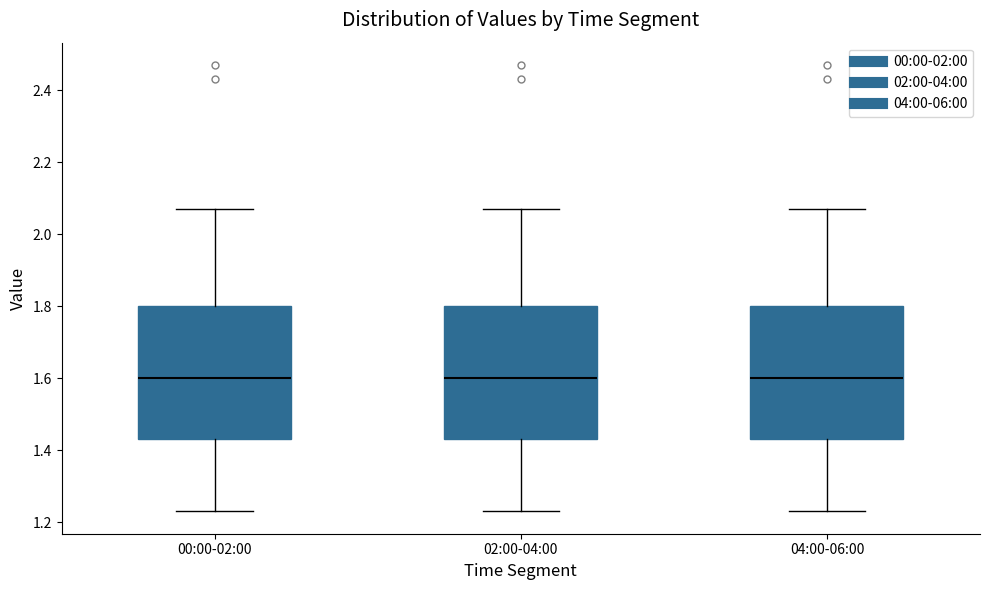

Reading left to right, transcribe this box plot: for each box, give where its median line is, the range the box spans, and where its two whiskers end, as read against the y-axis. The values are not printed on the chart, so give them approximately, as read against the axis.

00:00-02:00: median 1.60, box 1.44 to 1.80, whiskers 1.24 to 2.08
02:00-04:00: median 1.60, box 1.44 to 1.80, whiskers 1.24 to 2.08
04:00-06:00: median 1.60, box 1.44 to 1.80, whiskers 1.24 to 2.08